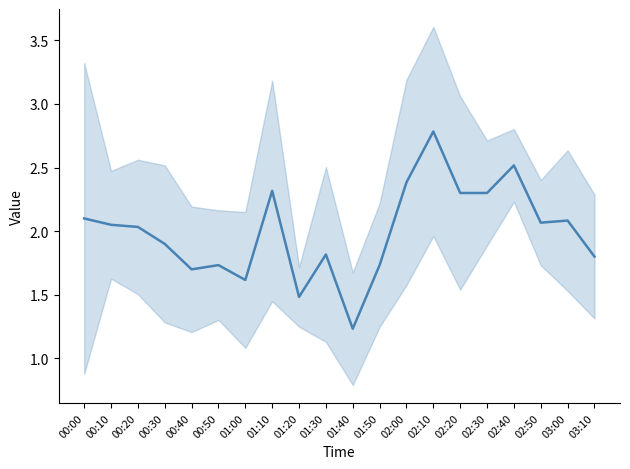

Is it true that the value at 02:40 is 2.5?

True